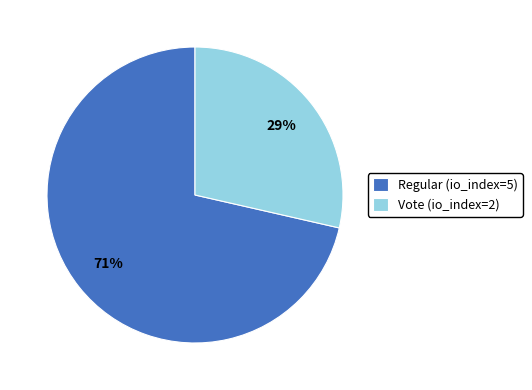

Combined, do Vote and Regular account for over 50%?

Yes